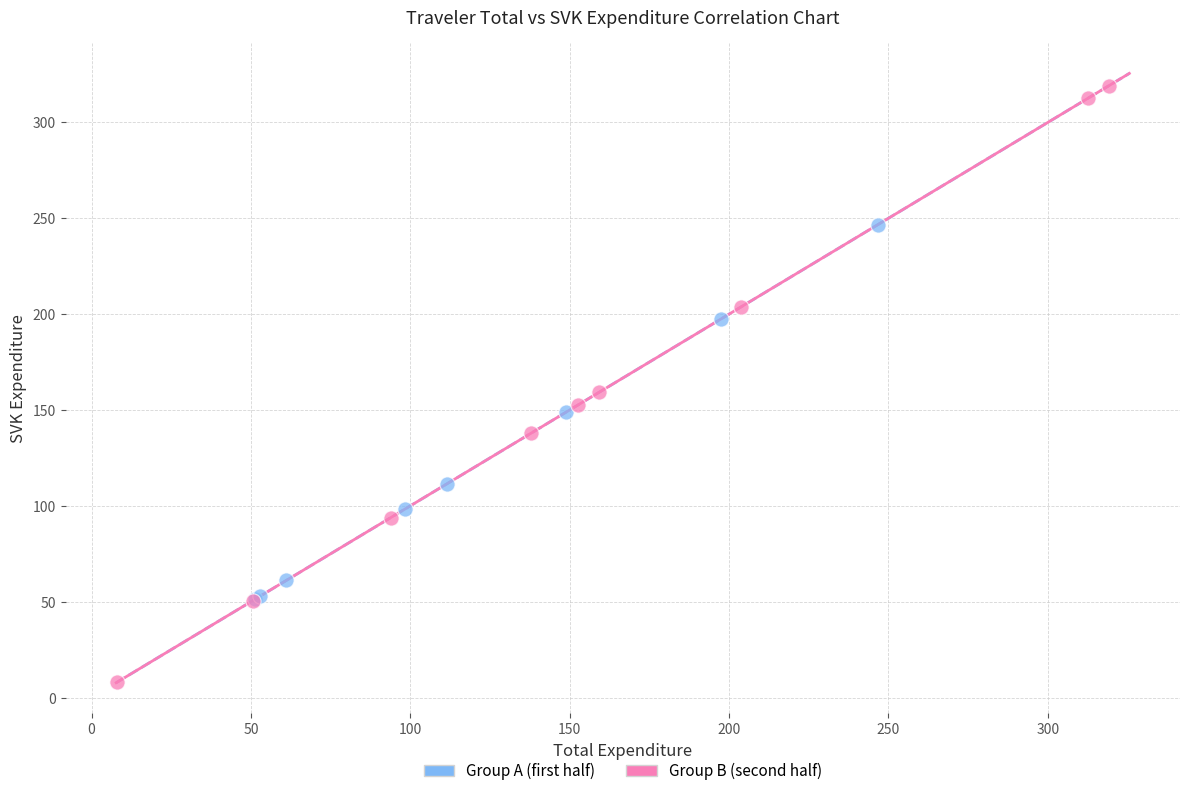

What are all the series names shown in the legend?

Group A (first half), Group B (second half)